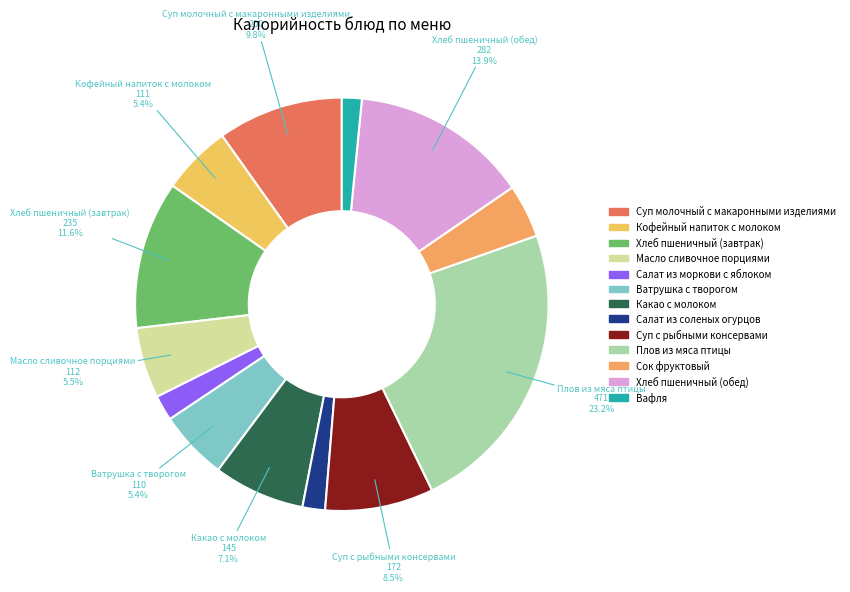

What percentage is the Сок фруктовый slice, to the nearest percent?

4%